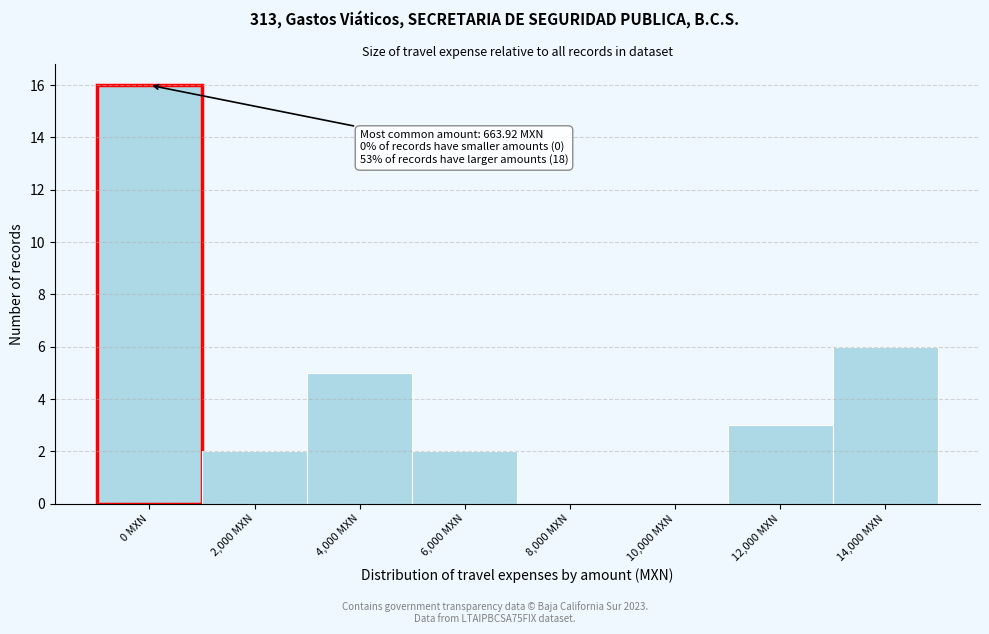

Reading left to right, list all the values displayed in this chart.

0 MXN=16	2,000 MXN=2	4,000 MXN=5	6,000 MXN=2	8,000 MXN=0	10,000 MXN=0	12,000 MXN=3	14,000 MXN=6